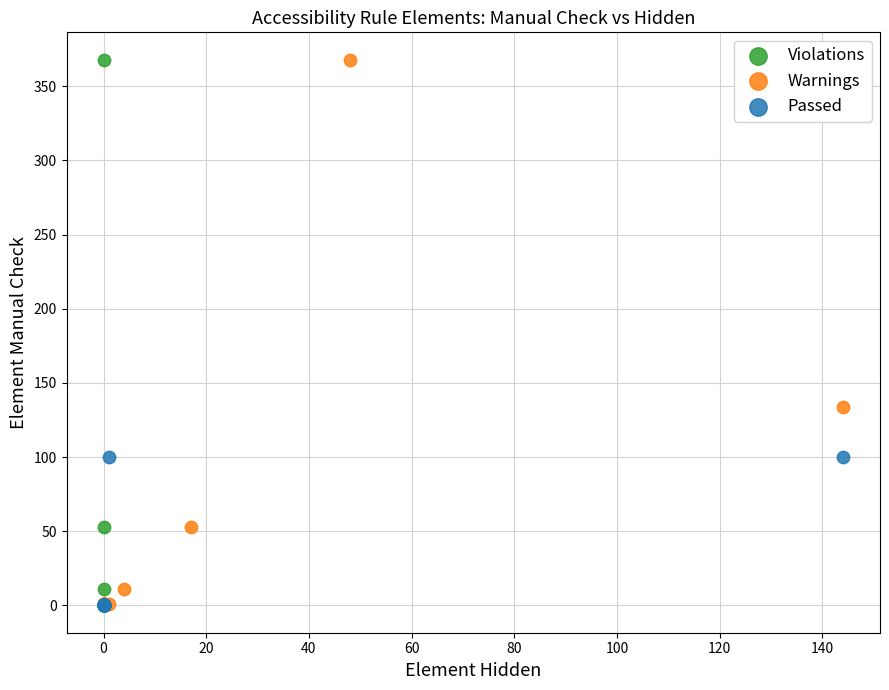

What are all the series names shown in the legend?

Violations, Warnings, Passed